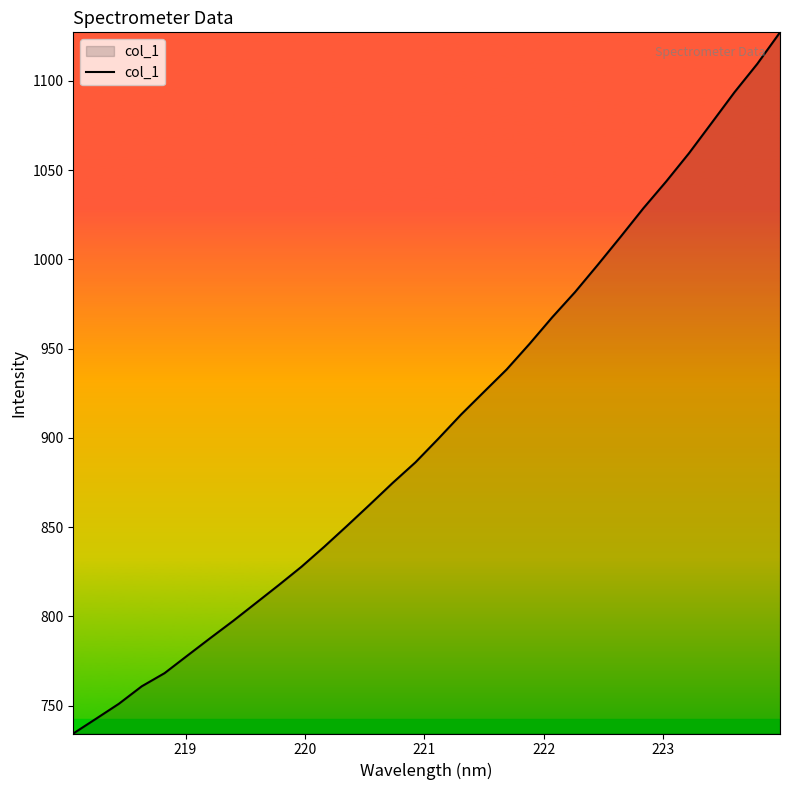

Does the chart display data point markers on the line(s)?

No